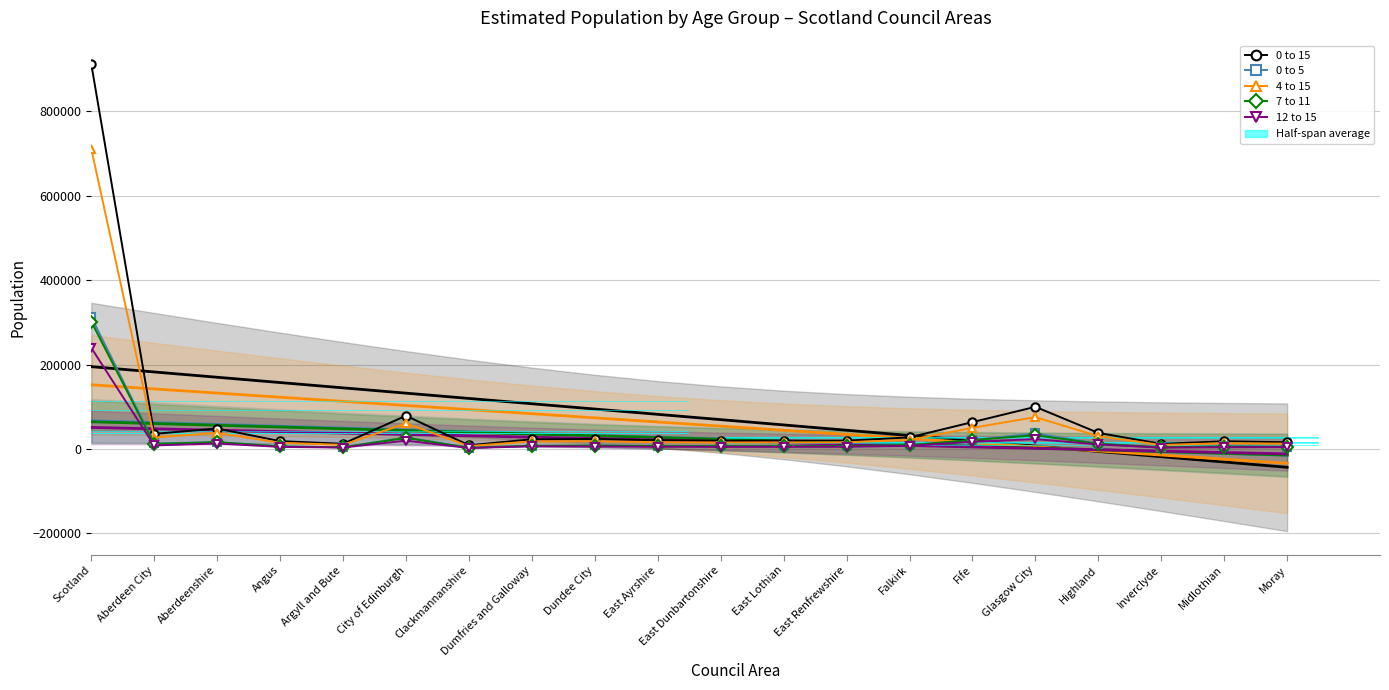

What is the label of the 14th bar from the left?

Falkirk